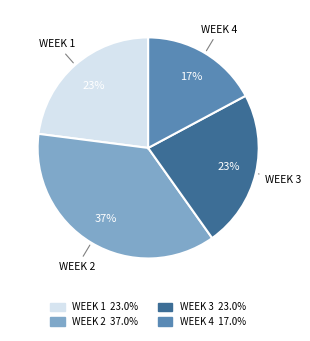

To the nearest percent, what portion does WEEK 2 represent?

37%